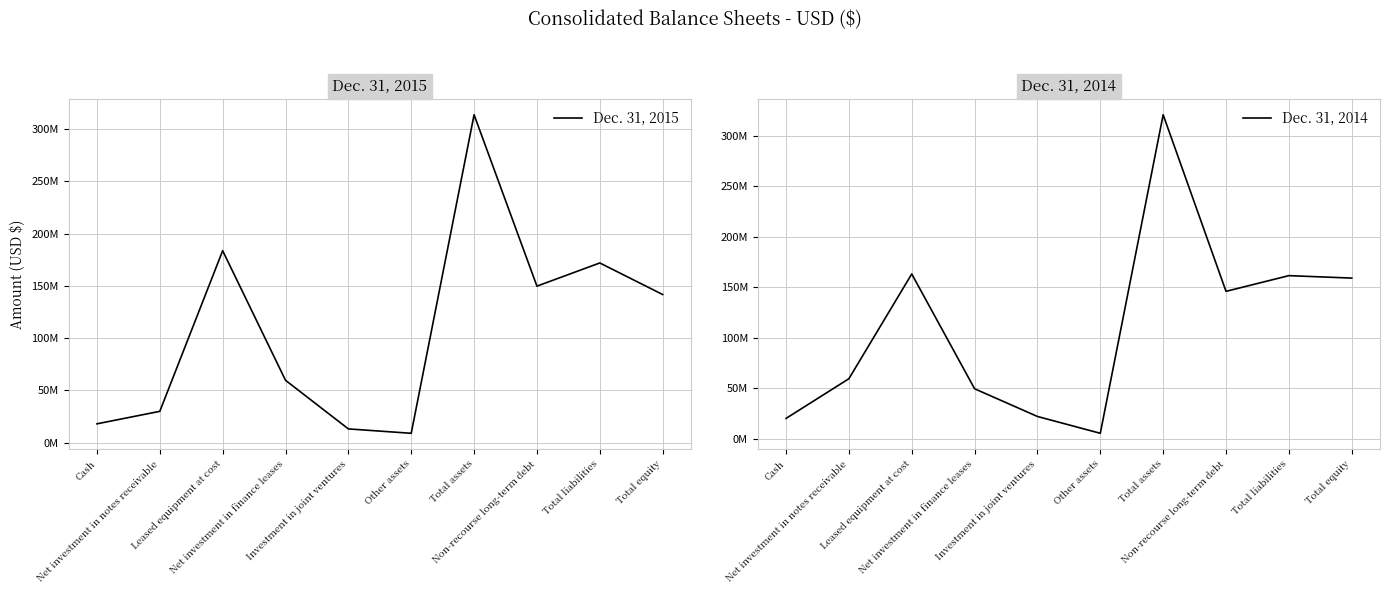

The Dec. 31, 2014 series shows 237871495 at Total equity. True or false?

False